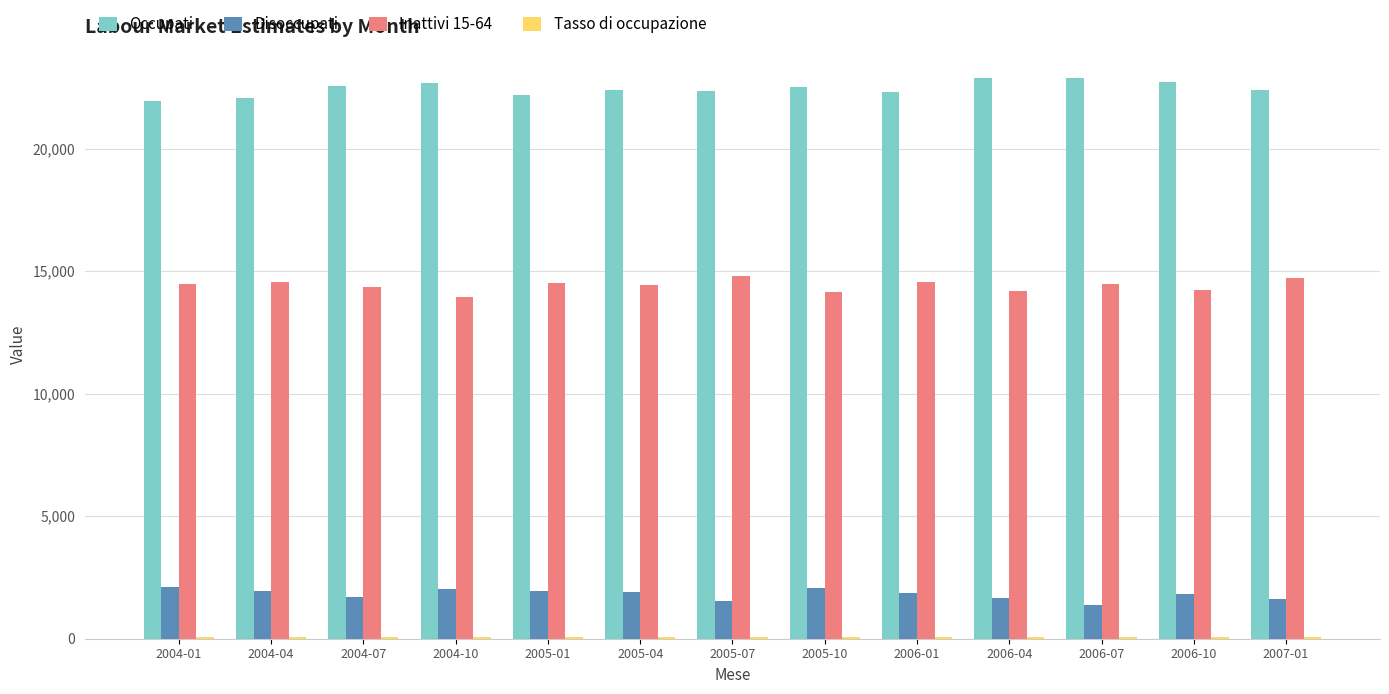

The value of Inattivi 15-64 at 2007-01 is 14703.3. True or false?

True